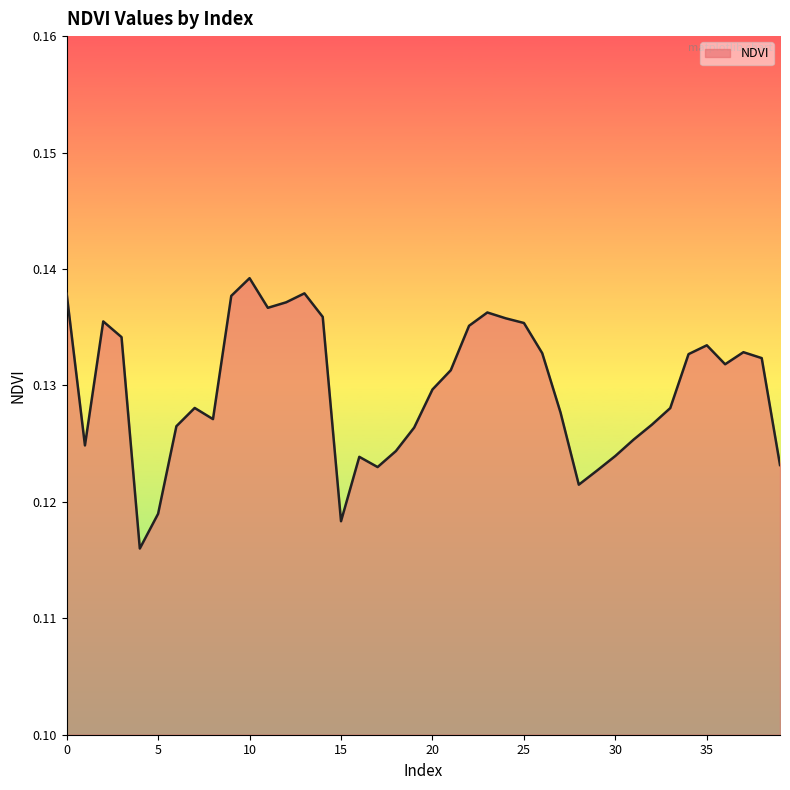

How many lines are shown in the chart?

1